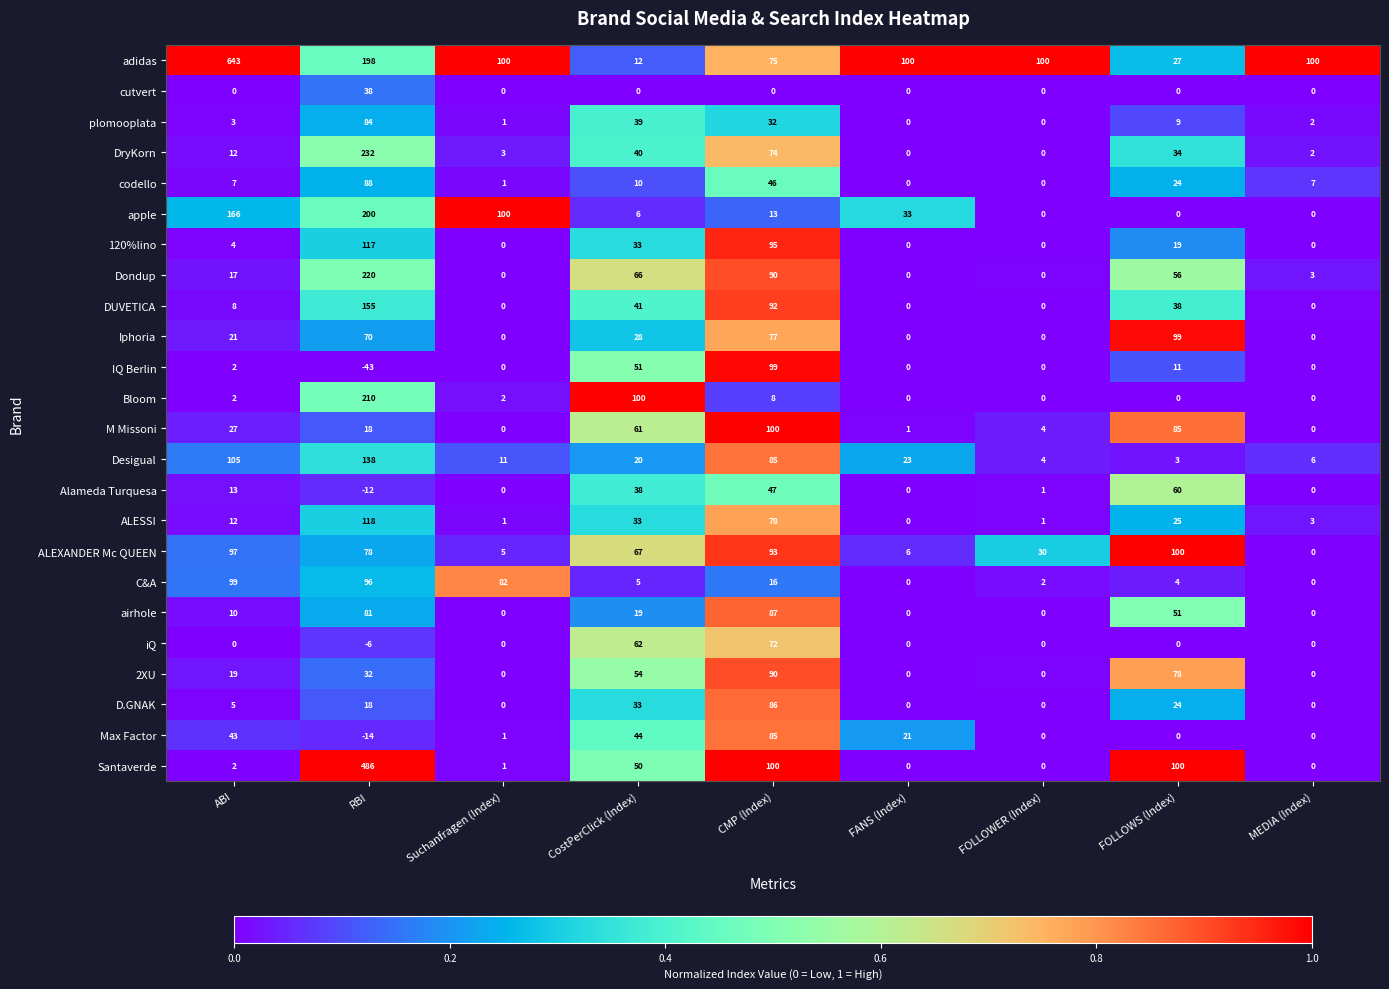

True or false: ALESSI has a value of 1 at Suchanfragen (Index).

True